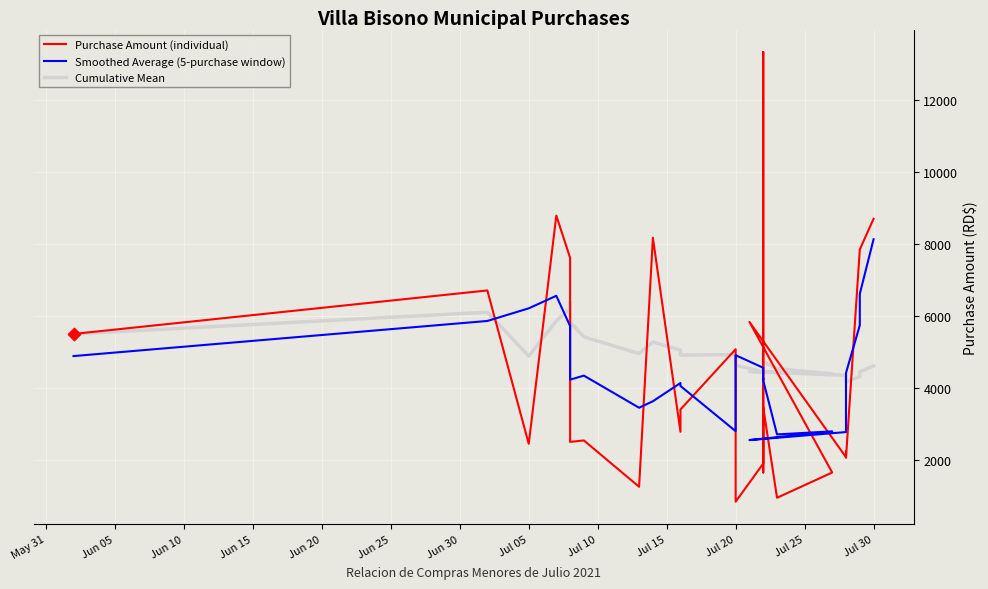

What are all the series names shown in the legend?

Purchase Amount (individual), Smoothed Average (5-purchase window), Cumulative Mean